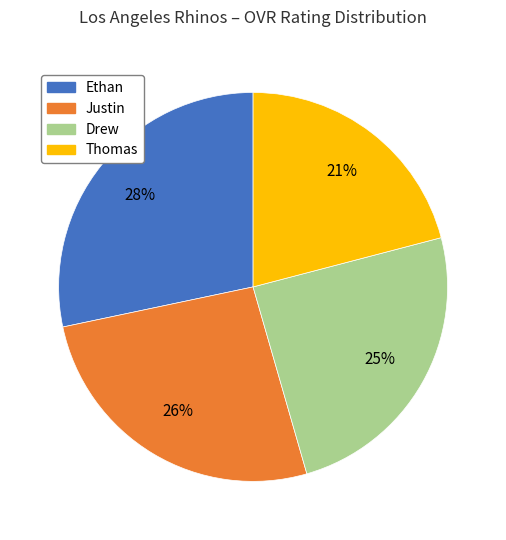

To the nearest percent, what portion does Thomas represent?

21%